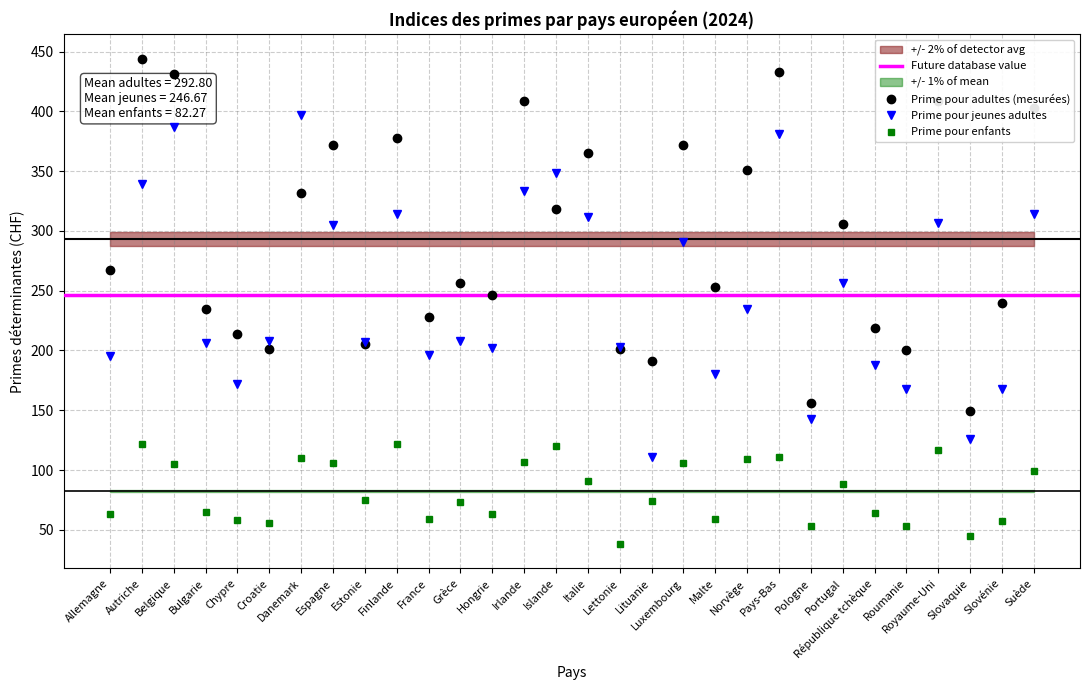

How many data points in Prime pour adultes are less than 267?

15